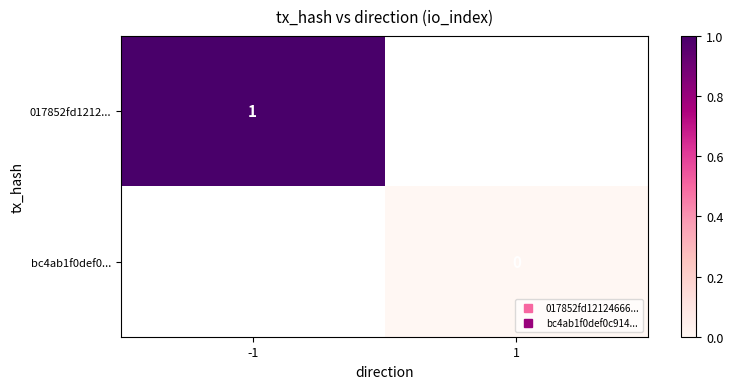

Between 1 and -1, which is larger?

-1